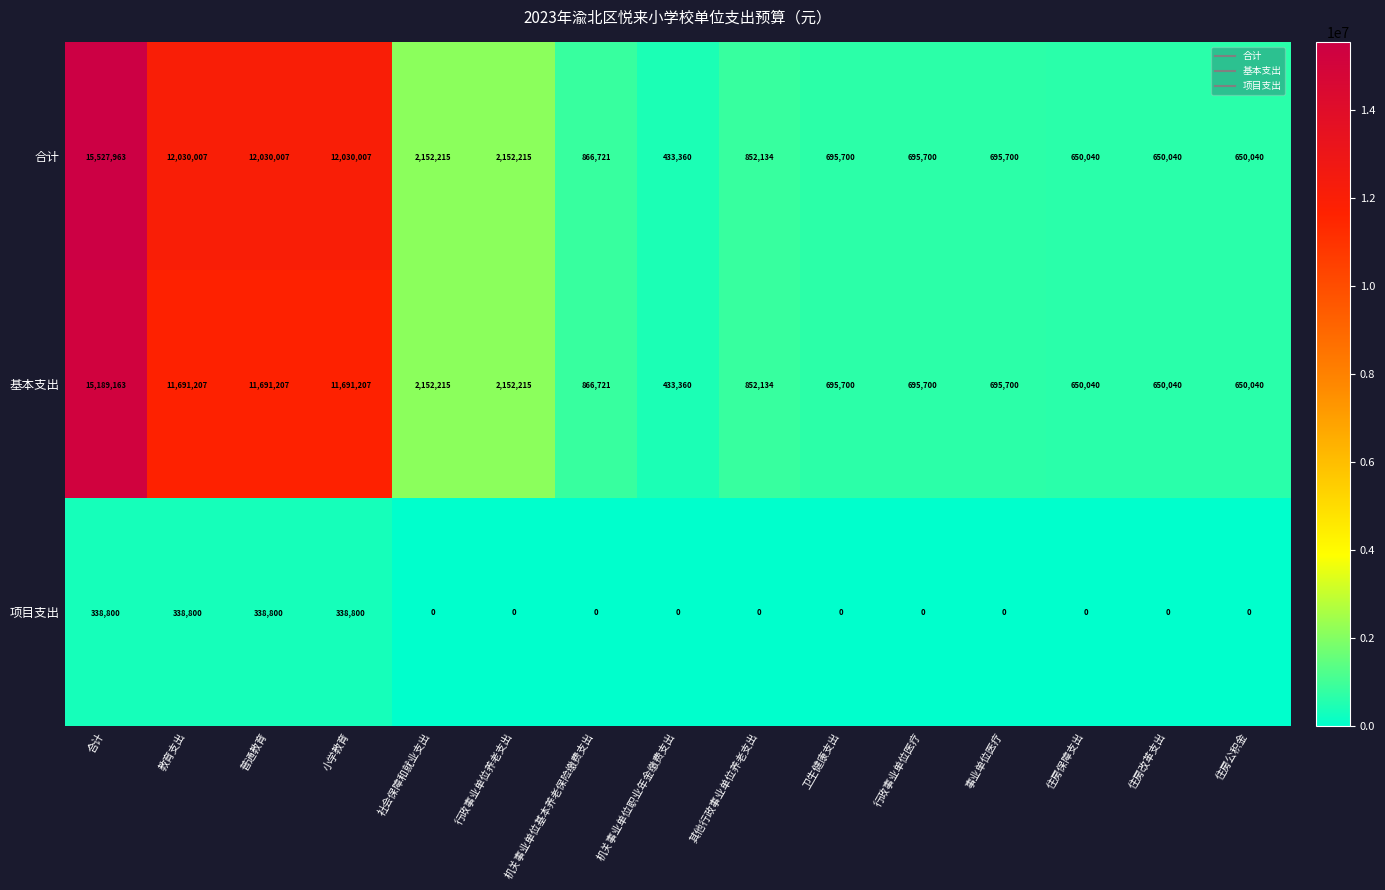

What is the sum of all 基本支出 values?

60756649